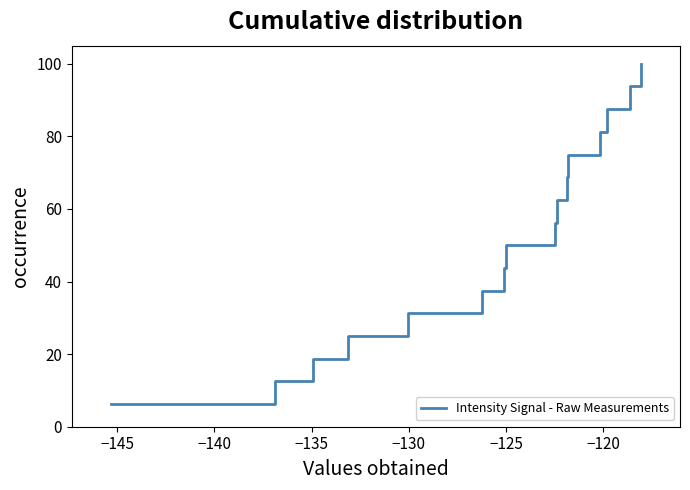

What is the greatest value displayed?

100.0